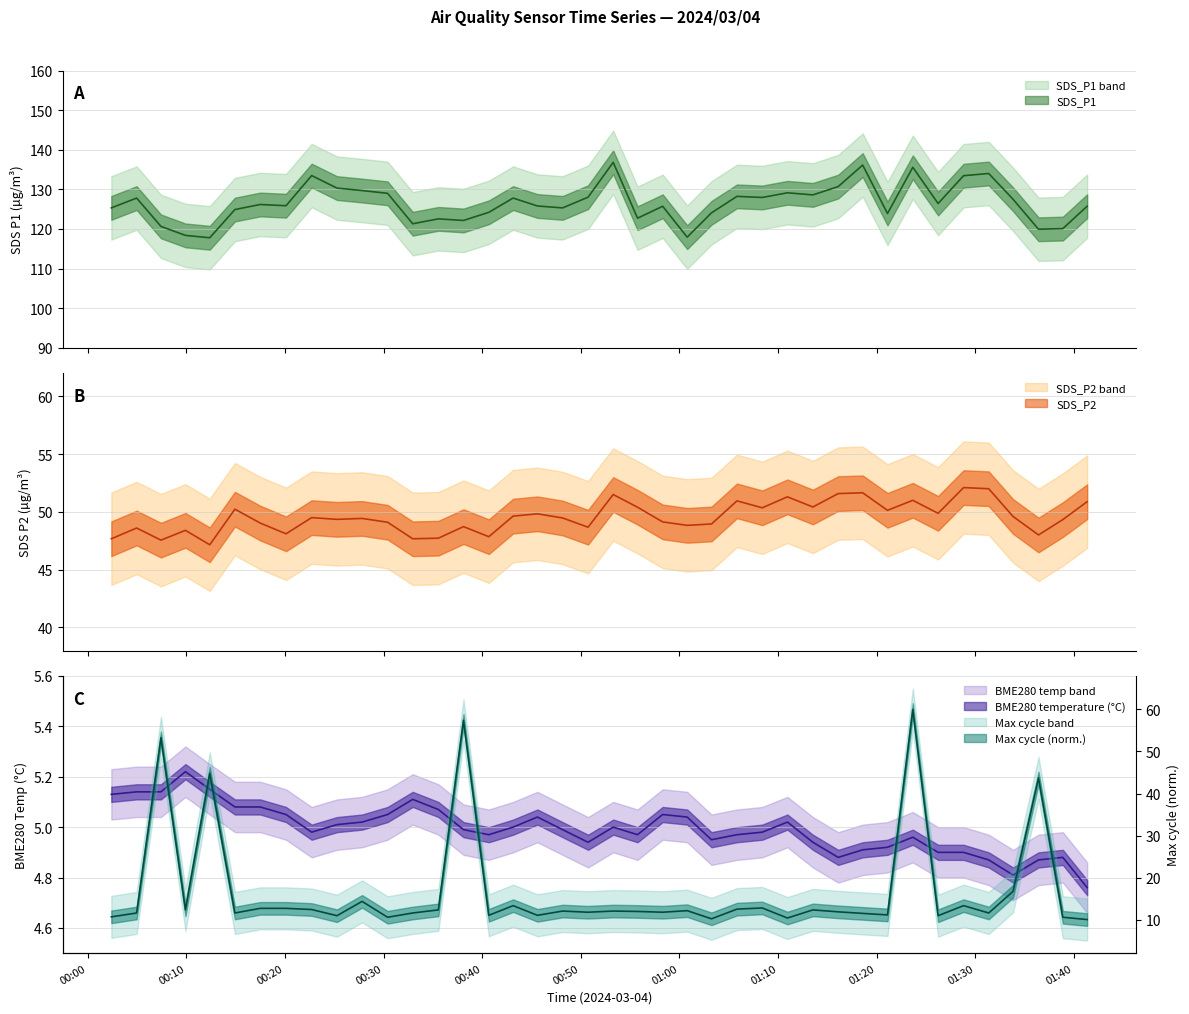

What are all the series names shown in the legend?

SDS_P1, SDS_P2, BME280_temperature, Max_cycle